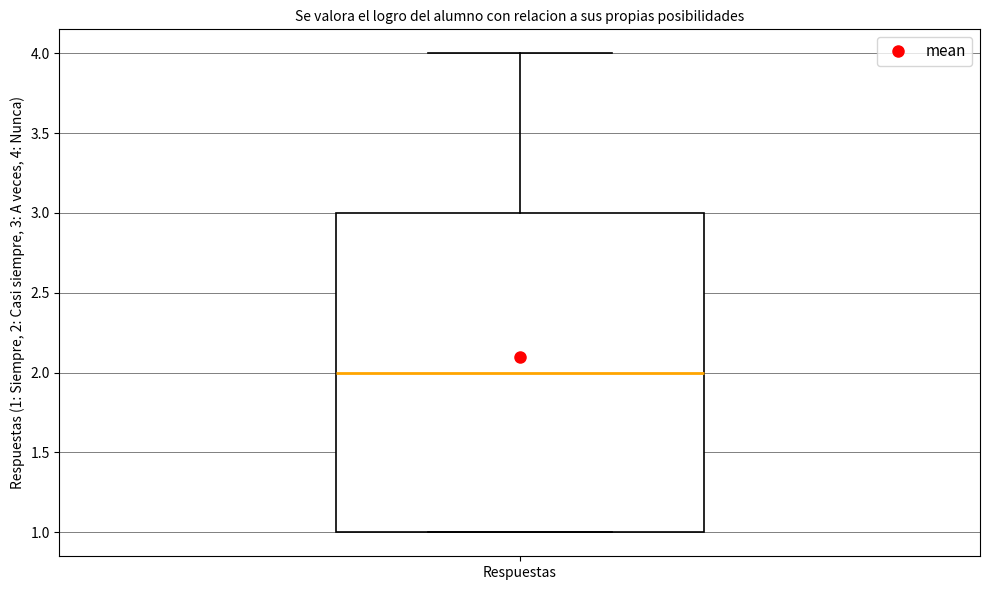

Where is the lower edge of the box for Respuestas on the y-axis? The values are not printed on the chart, so give them approximately, as read against the axis.

1